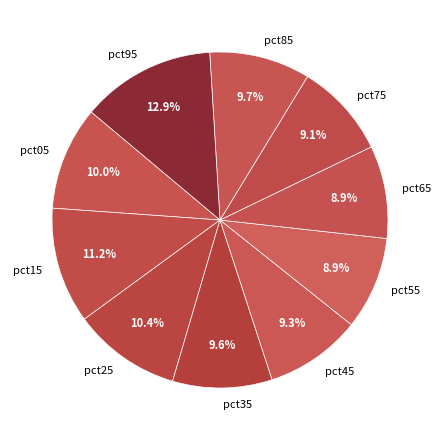

Which slice is the largest?

pct95